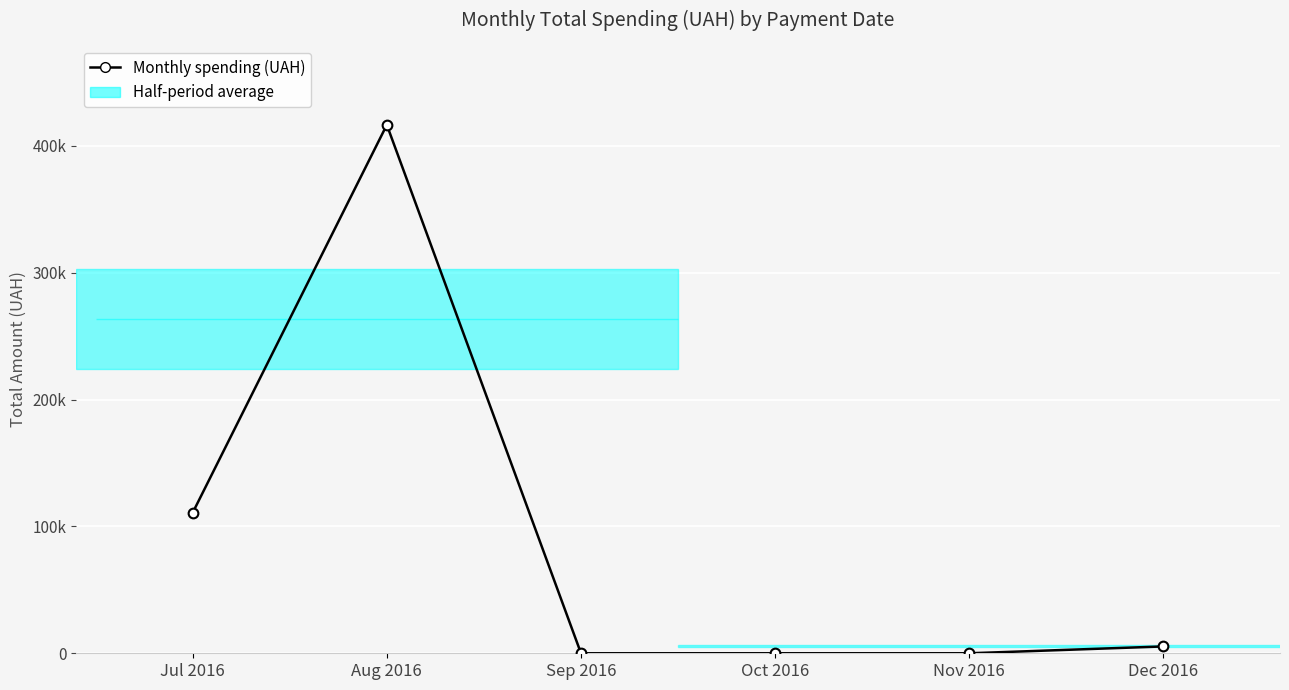

The chart shows a value of 0.0 at Nov 2016. True or false?

True